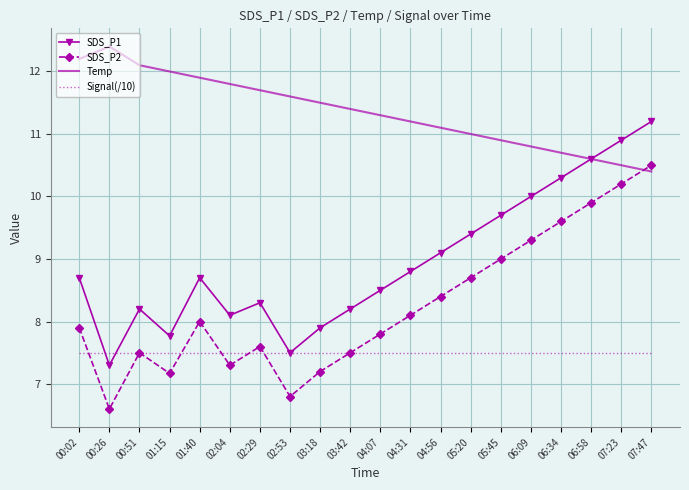

What position from the left is 07:47?

20